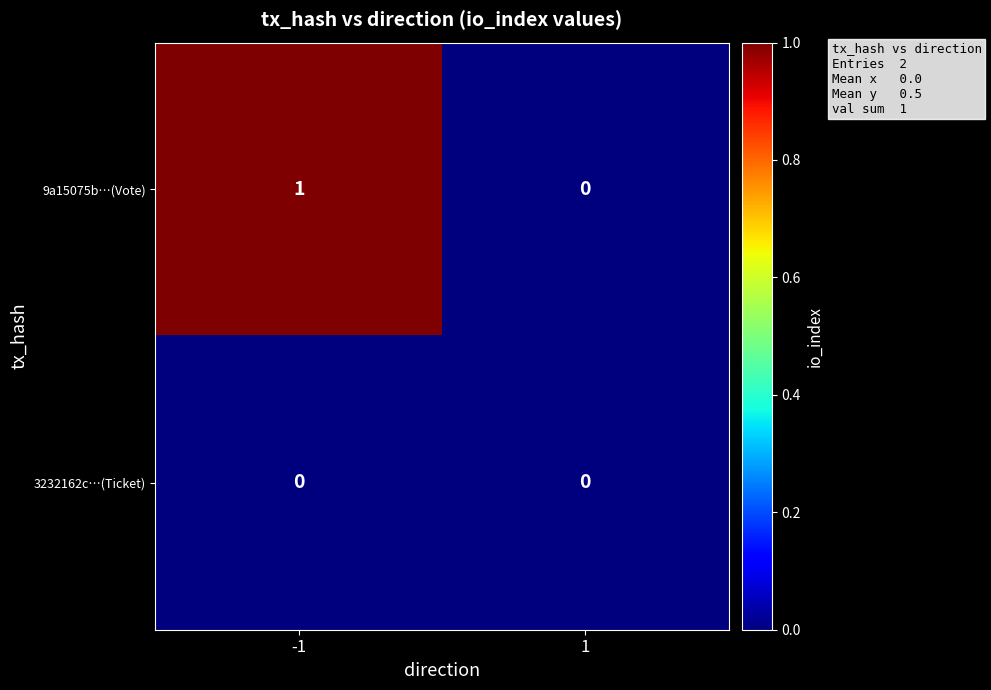

Which series has the largest total across all categories?

9a15075b…(Vote)